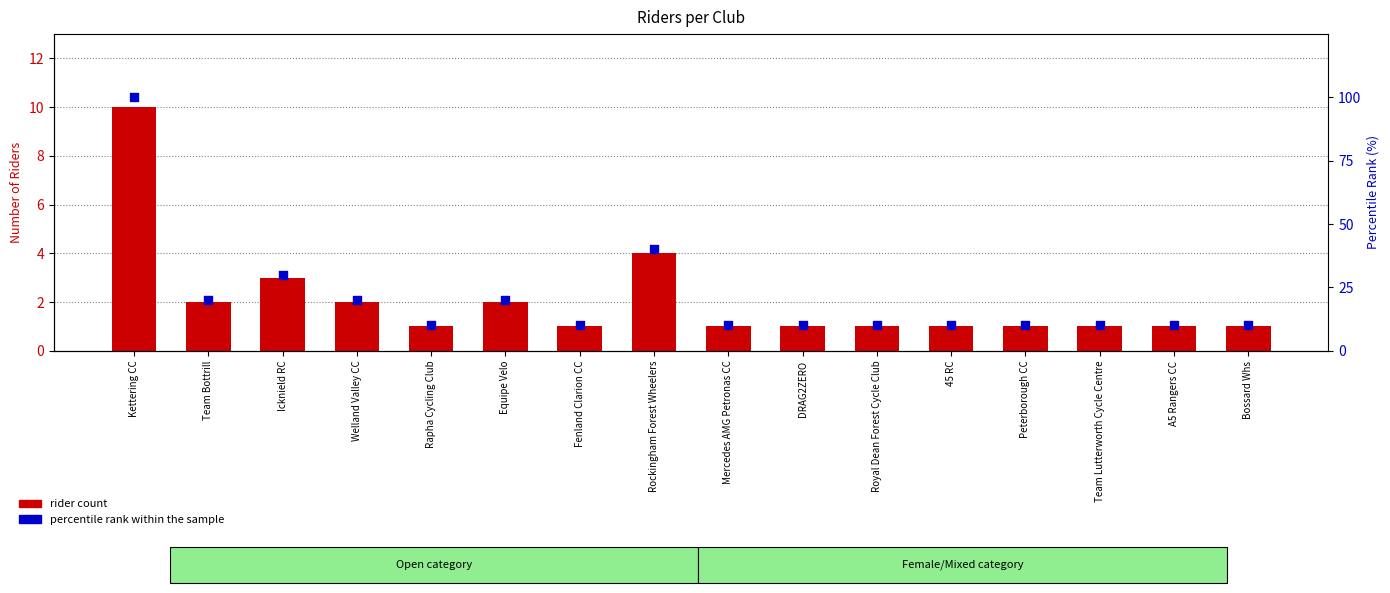

Which series has the widest spread of Y values?

percentile rank within the sample